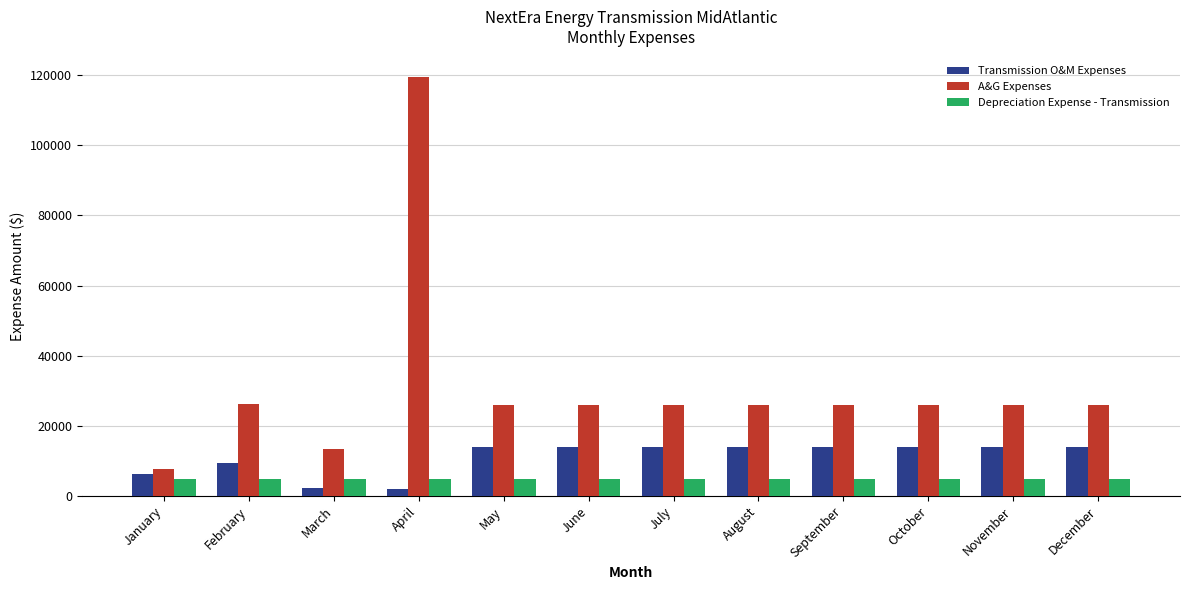

What is the sum of the Depreciation Expense - Transmission values at December and November?

9684.3